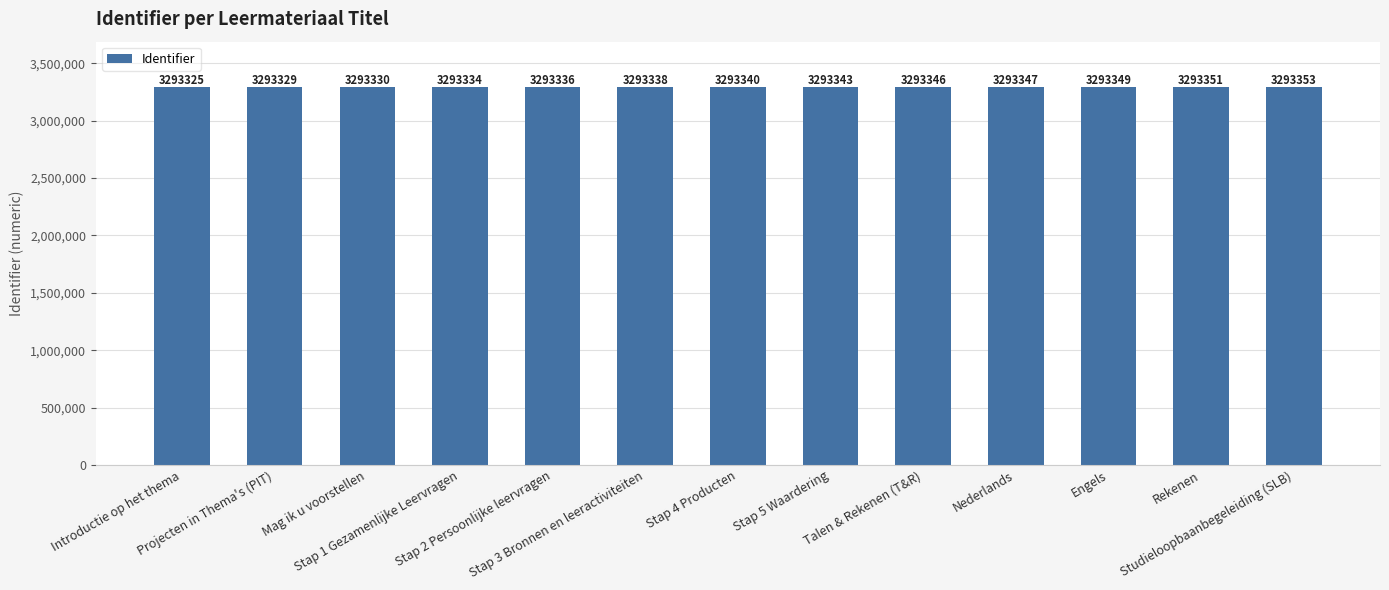

How many bars are there in total?

13